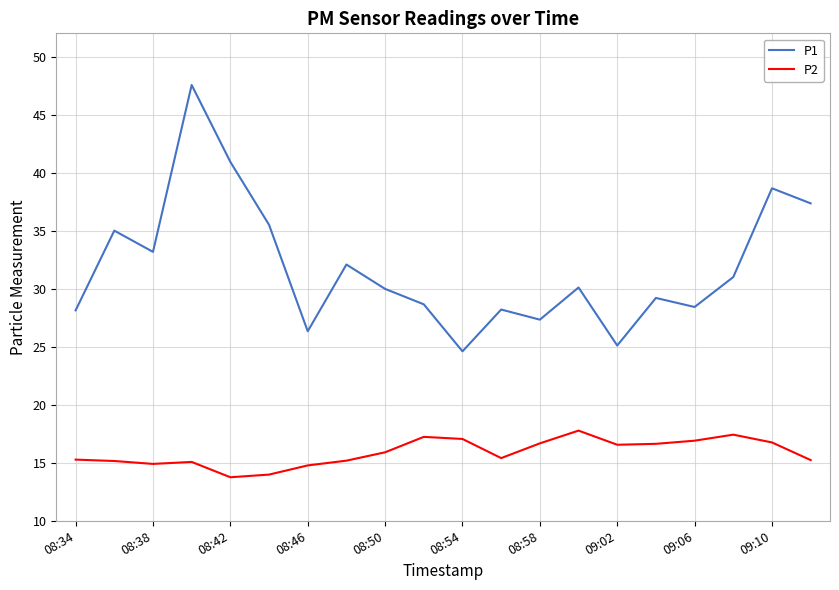

Count the number of data series in this chart.

2